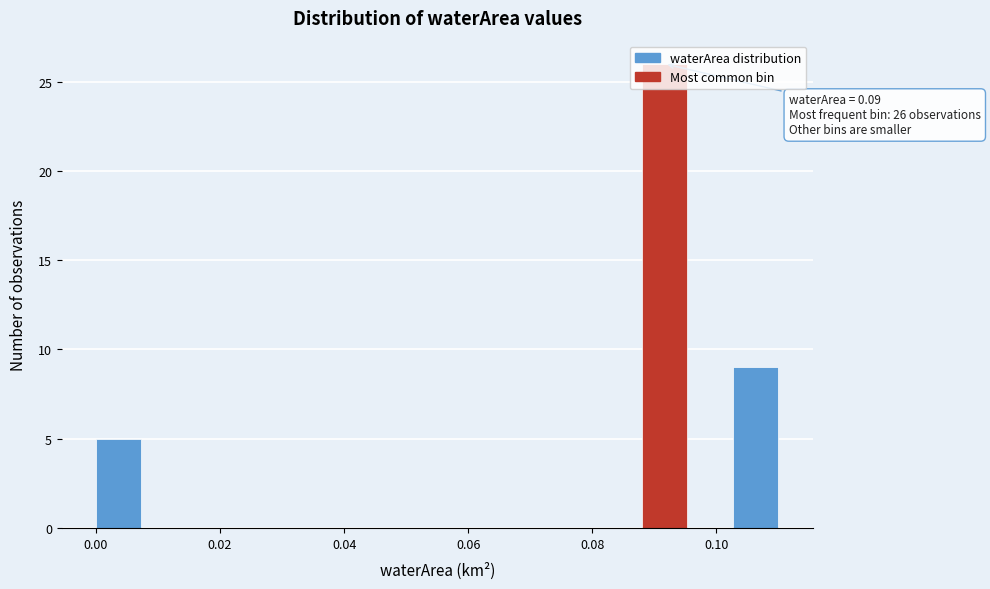

Around what value on the x-axis is the tallest bar? Give the approximate position of its centre, as read against the axis.

0.092